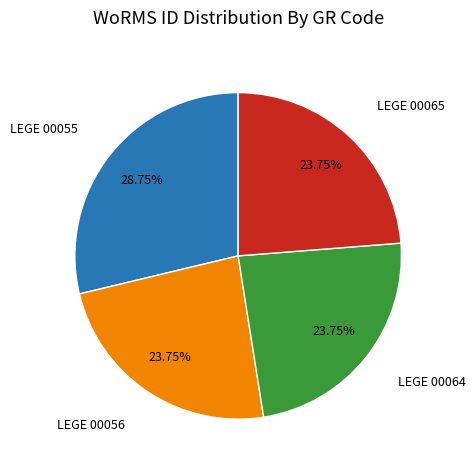

How many segments does this pie chart have?

4